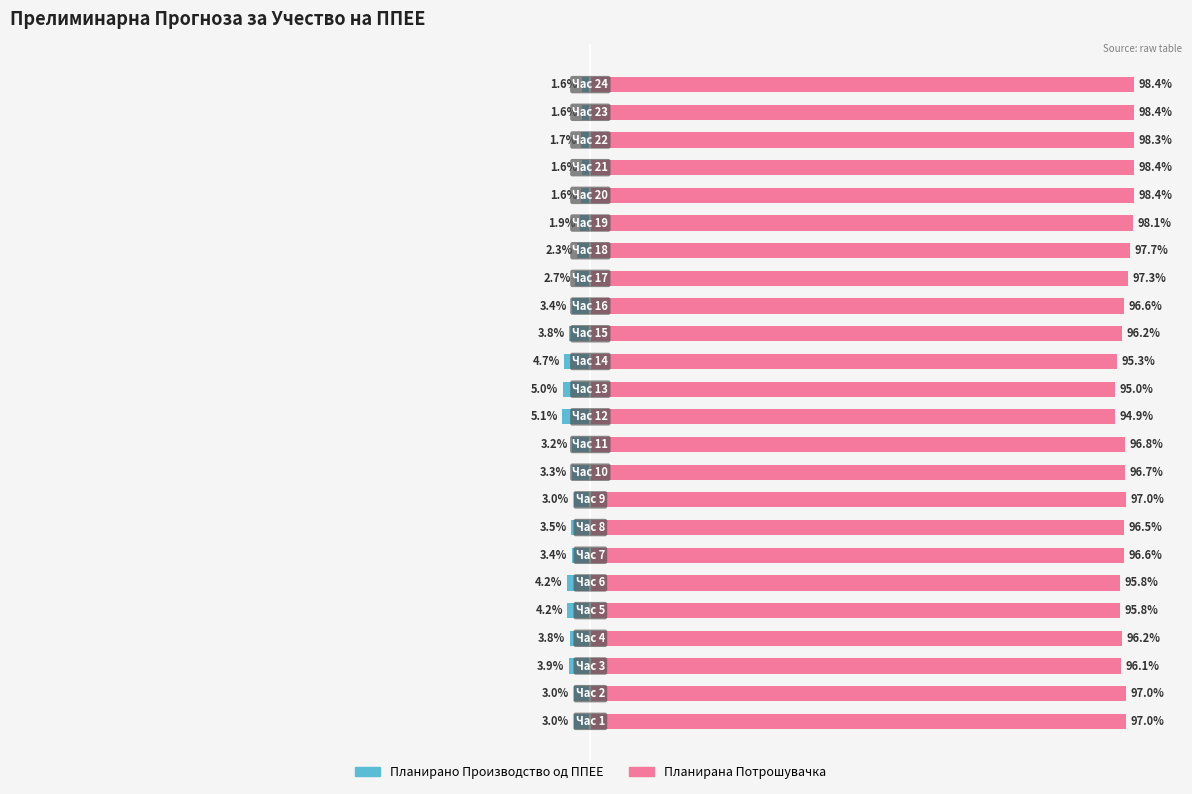

How many bars are there in each group?

2